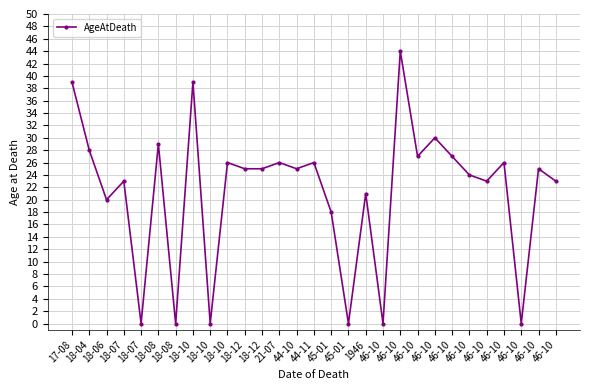

Count the number of categories in the chart.

29